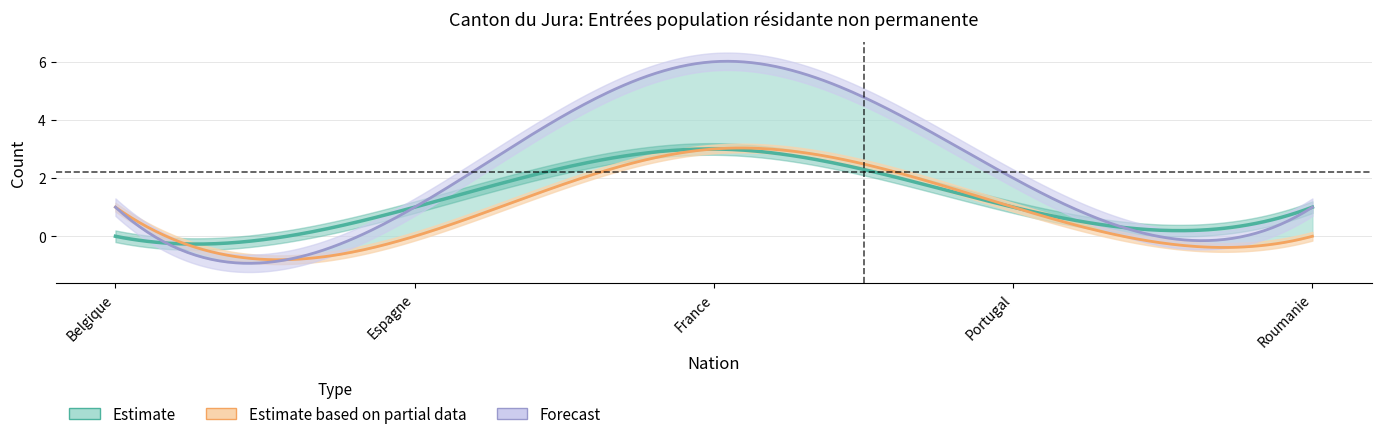

Is this an area chart (filled region under the line)?

No